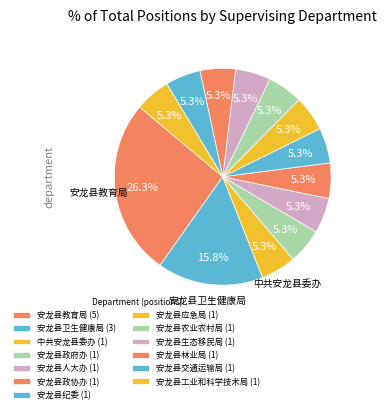

How many slices are in this pie chart?

13